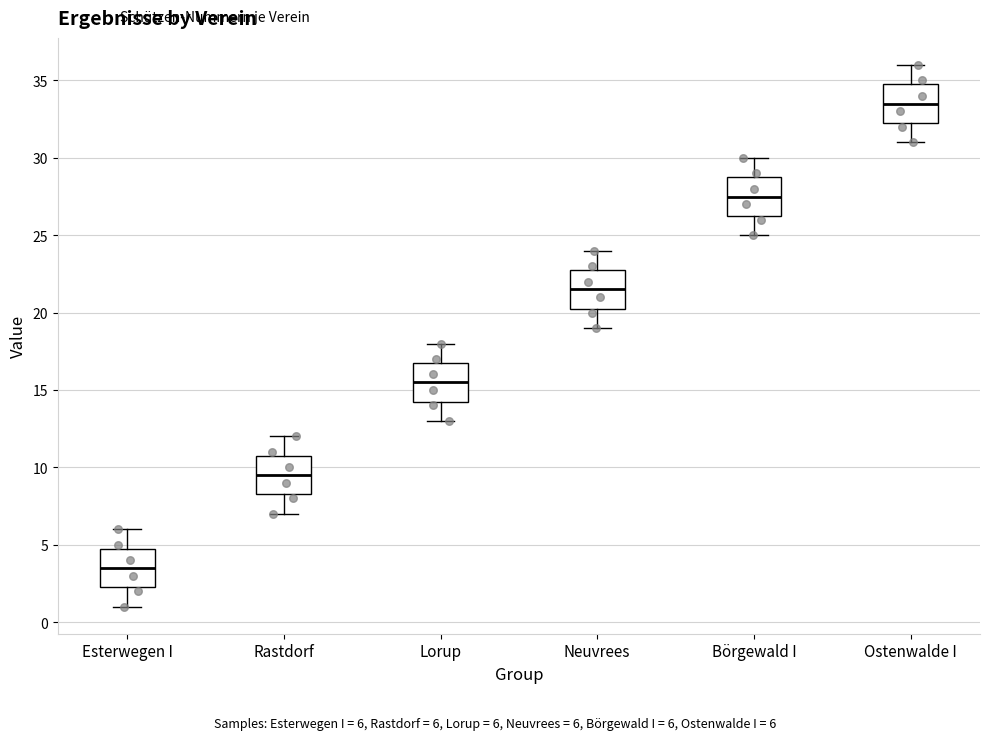

Which box has the lowest median line?

Esterwegen I